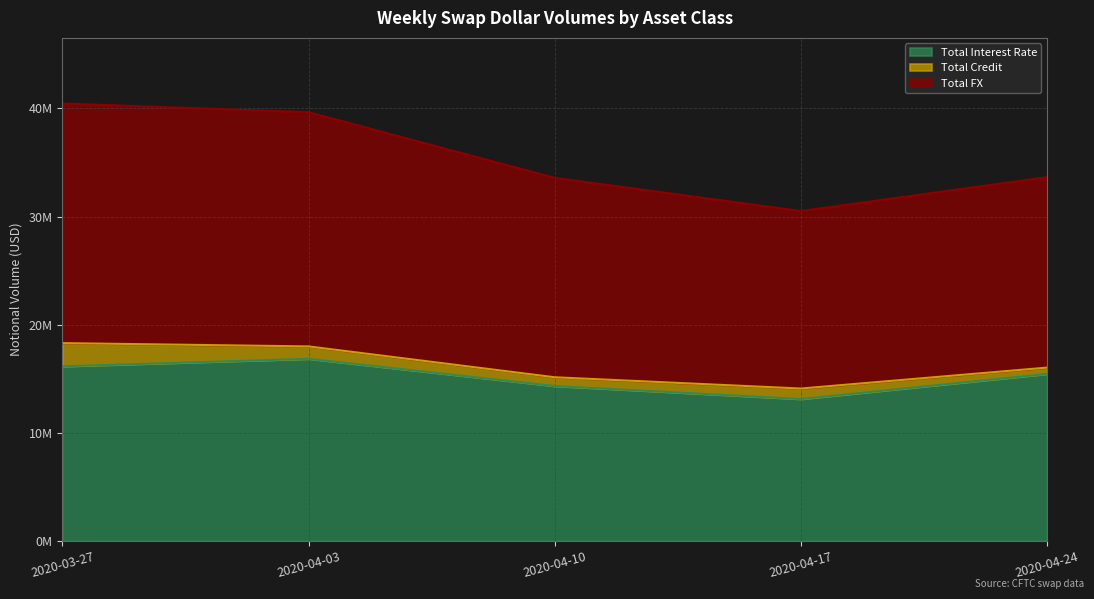

What is the approximate value of Total Interest Rate at 2020-04-17, to the nearest 50?

13123850